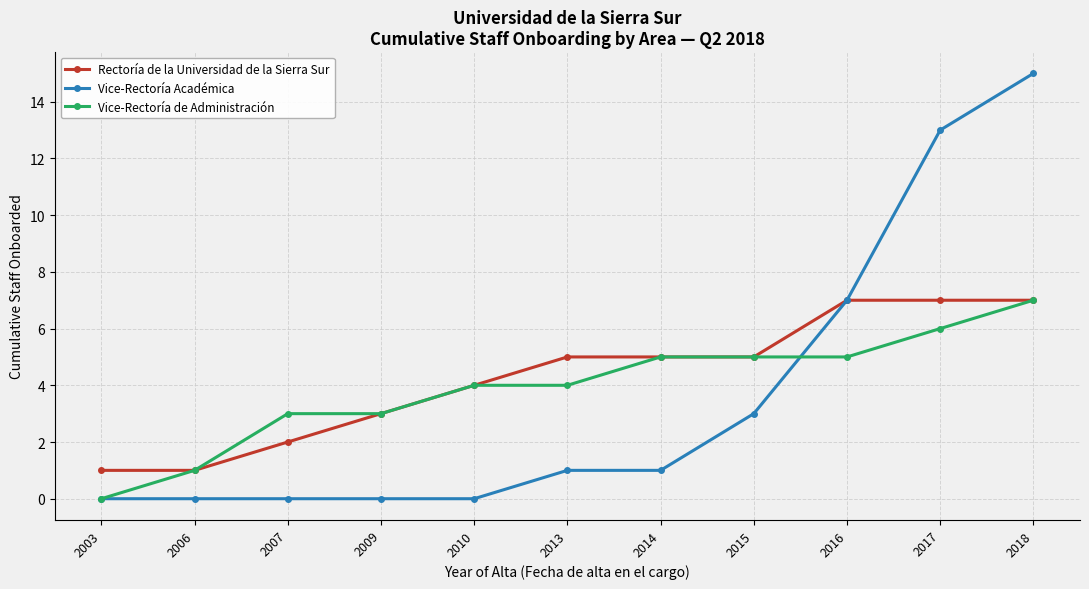

How many distinct data groups are displayed?

3